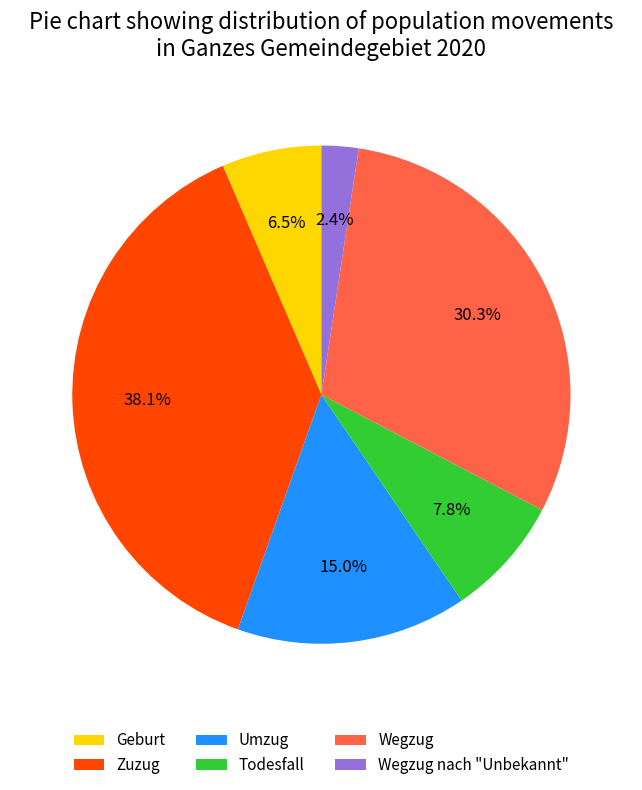

To the nearest percent, what is the combined percentage of Wegzug and Umzug?

45%